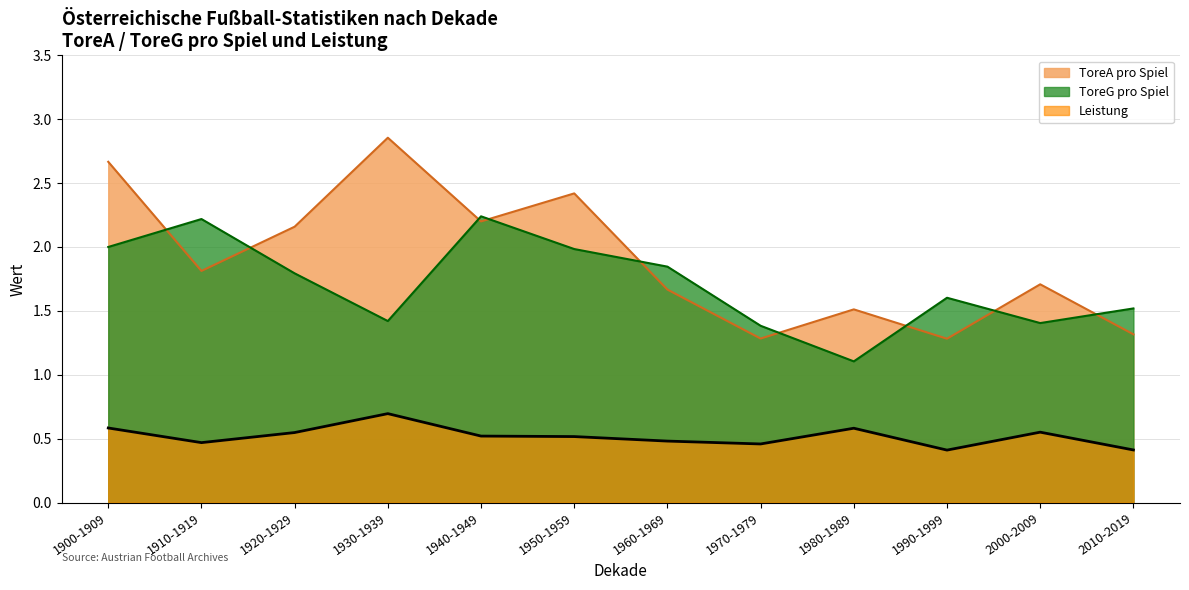

The value of ToreG pro Spiel at 1990-1999 is 0.4. True or false?

False